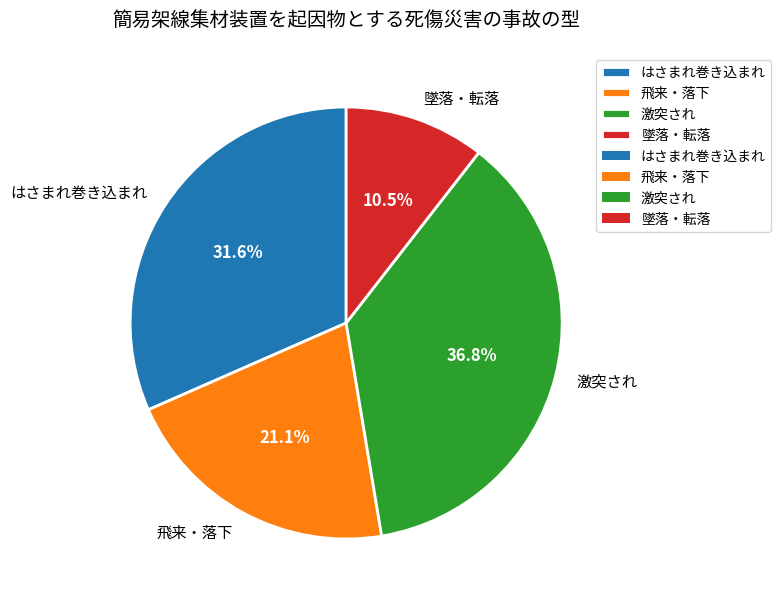

How many slices are in this pie chart?

4